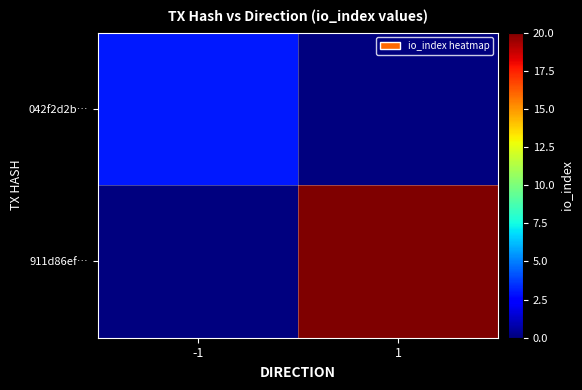

Which series has the largest range (max minus min)?

911d86ef…